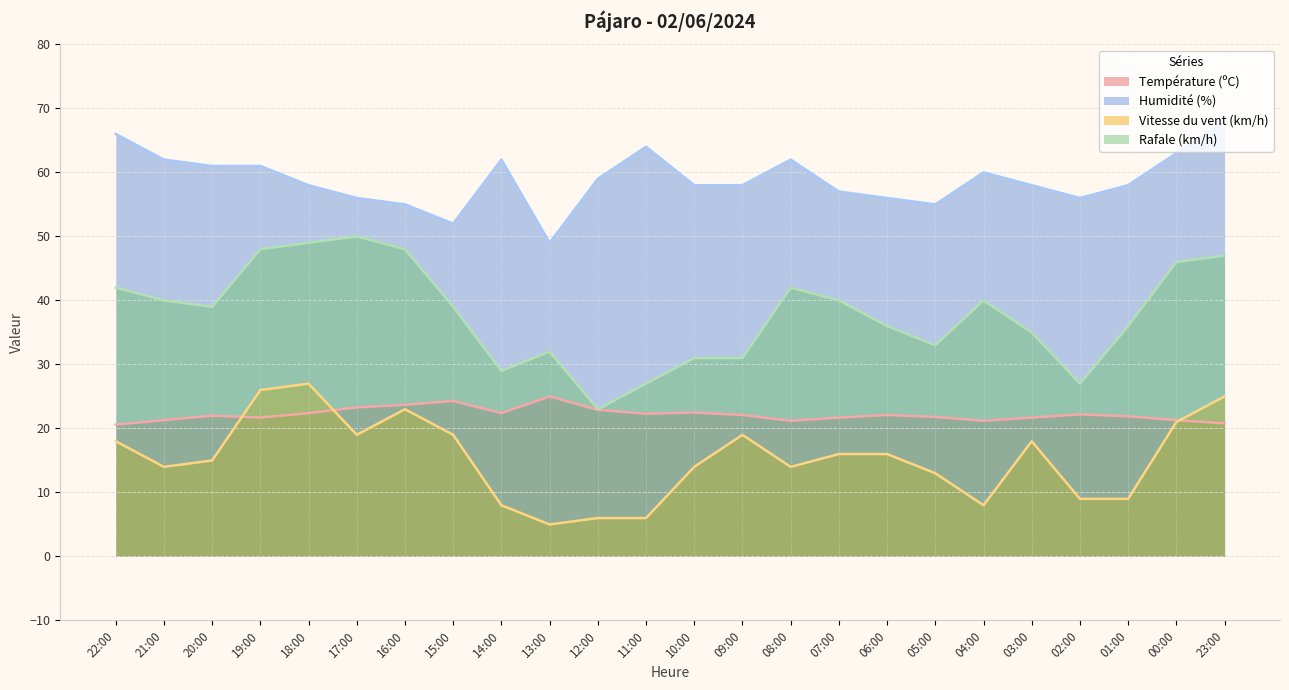

At how many categories does at least one series exceed 45?

24